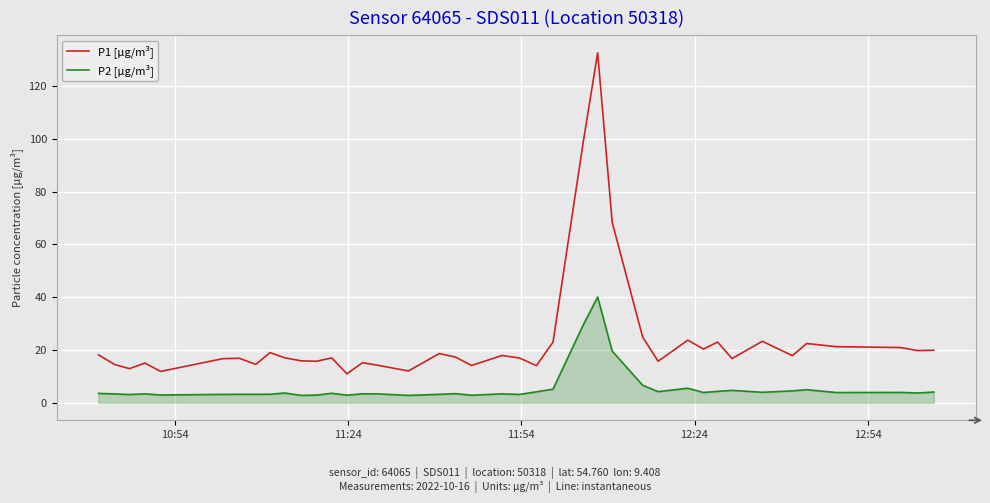

What is the difference between the maximum and minimum values in the P1 [µg/m³] series?

121.6